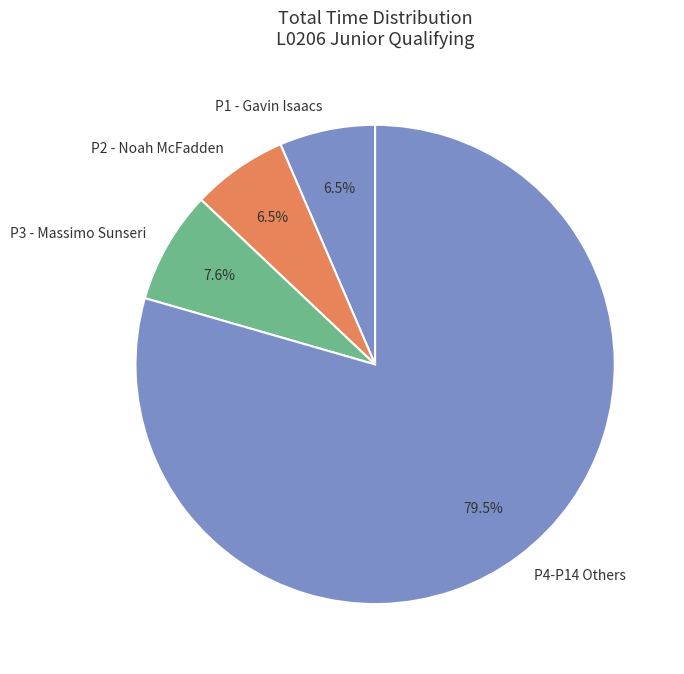

Which has a higher value, P3 - Massimo Sunseri or P1 - Gavin Isaacs?

P3 - Massimo Sunseri